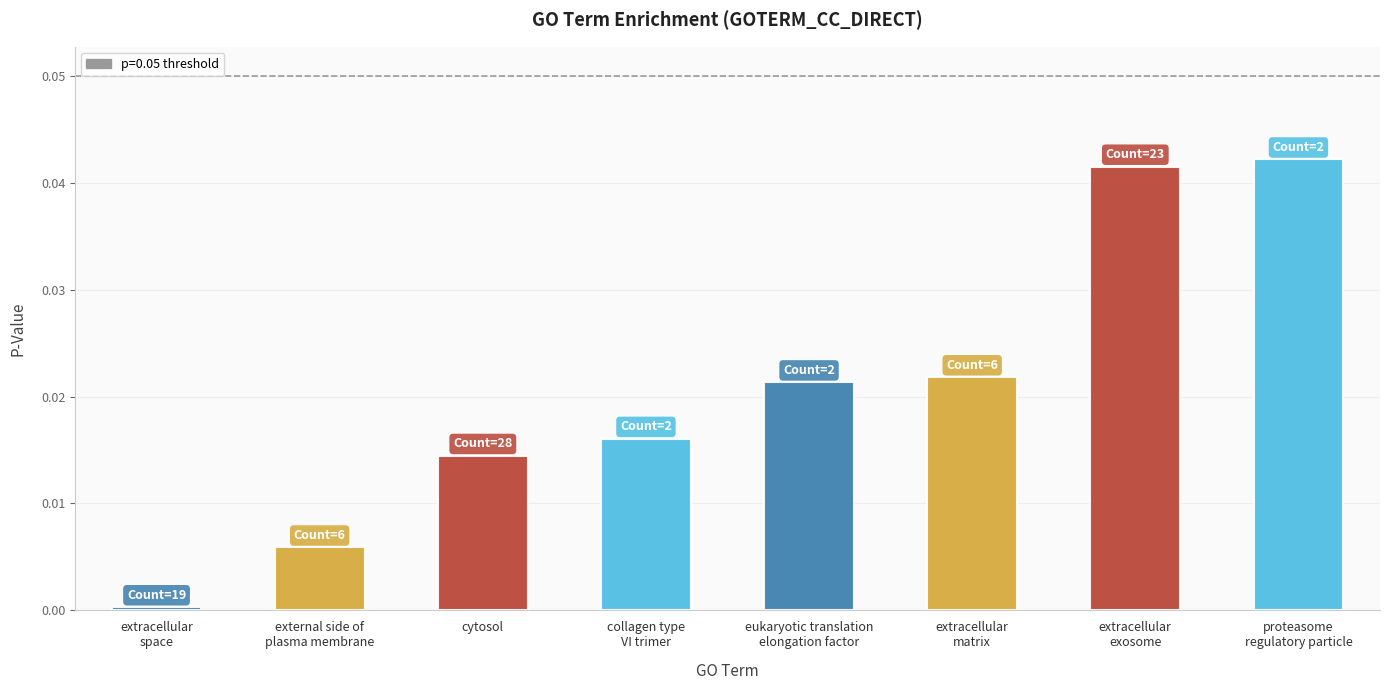

Between eukaryotic translation elongation factor and external side of plasma membrane, which is larger?

eukaryotic translation elongation factor